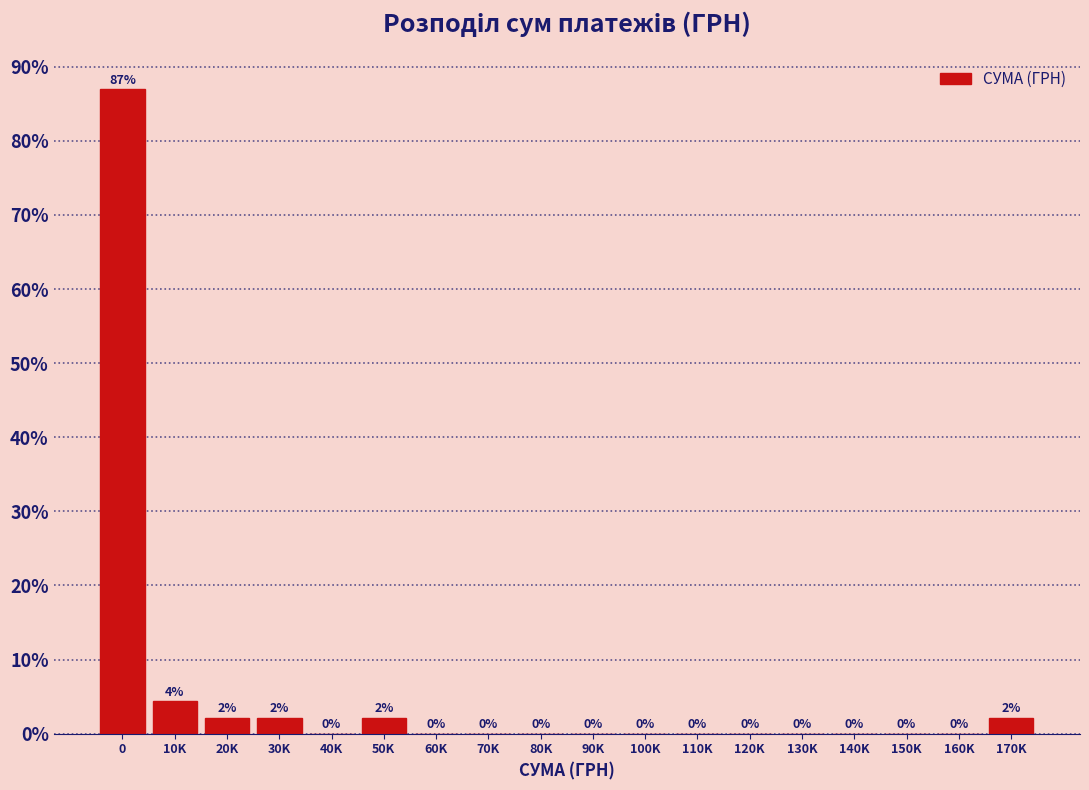

Where is the data nearest to the value 43?

10K